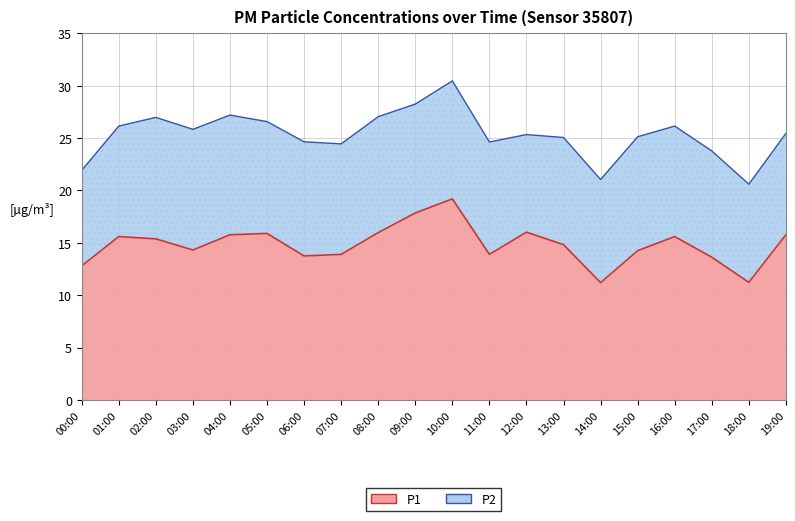

True or false: the data shows 3.9 at 03:00.

False